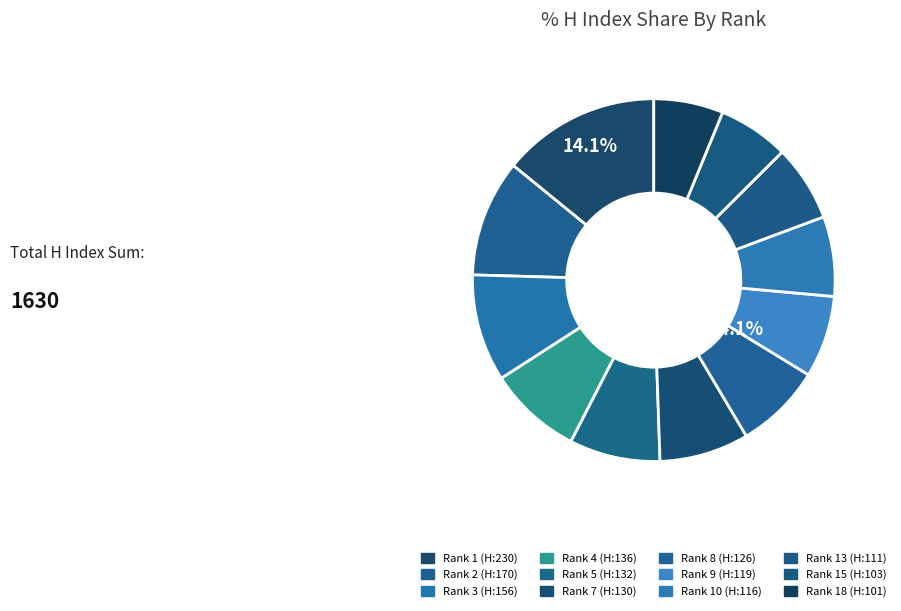

How many slices are in this pie chart?

12